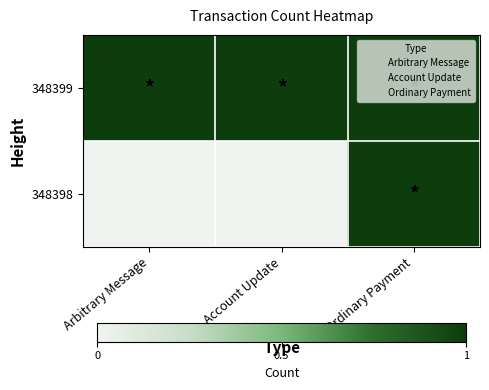

Reading left to right, list all the values displayed in this chart.

348399: Arbitrary Message=1	Account Update=1	Ordinary Payment=1
348398: Arbitrary Message=0	Account Update=0	Ordinary Payment=1